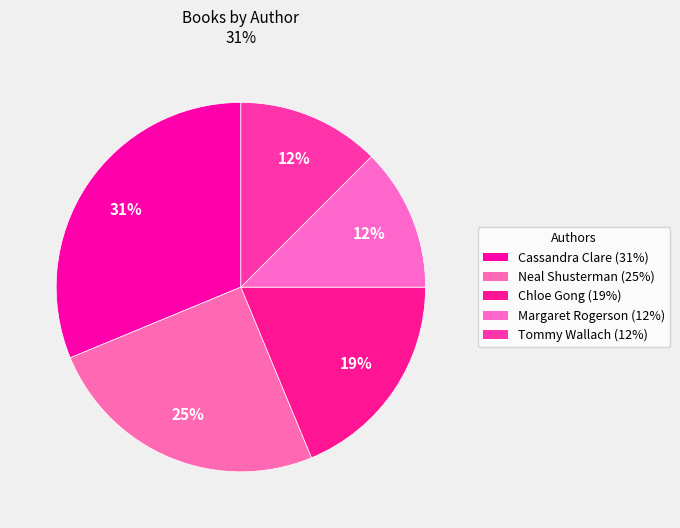

To the nearest percent, what is the average slice percentage?

20%